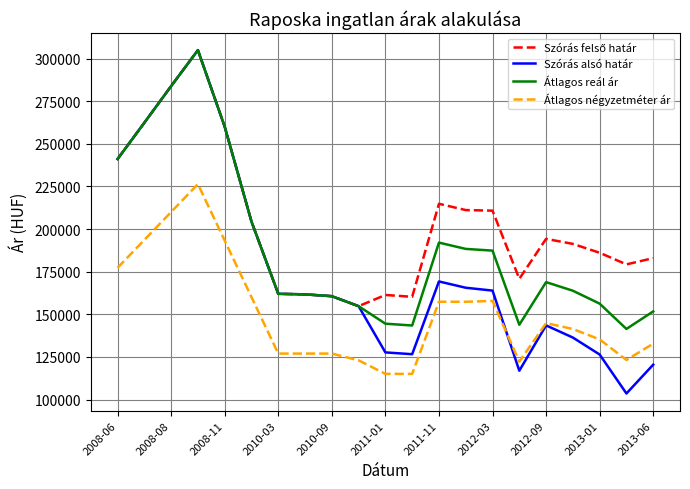

Which series has the widest spread of values?

Szórás alsó határ